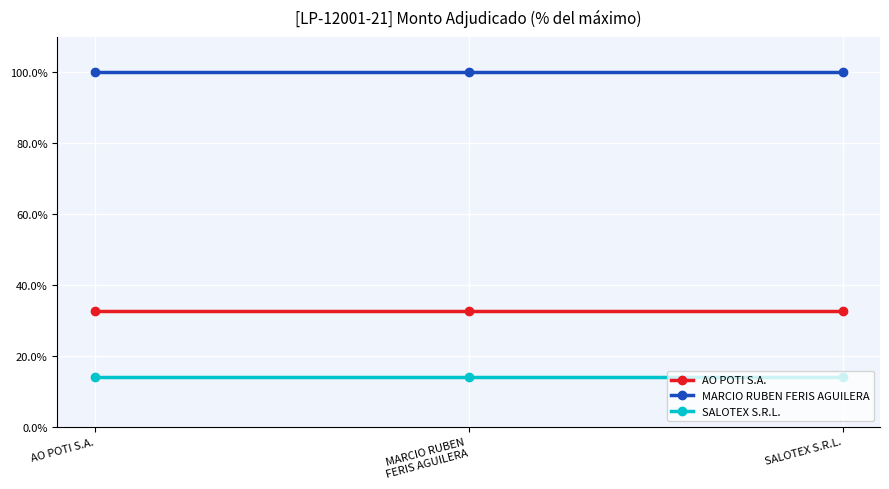

What is the value of the SALOTEX S.R.L. point at the 1st from the left?

14.1